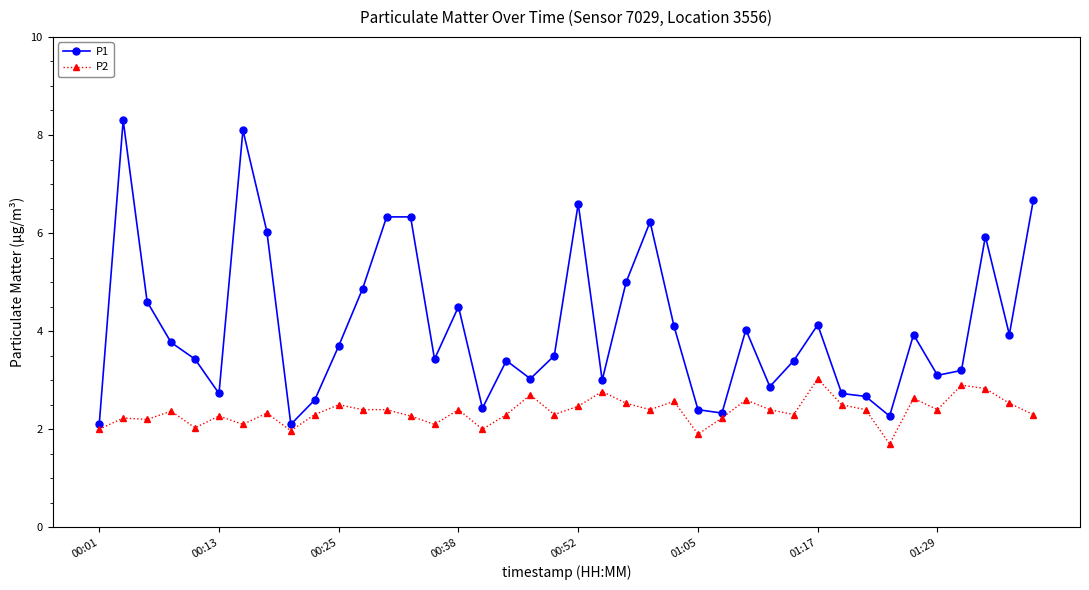

Which series has the largest range (max minus min)?

P1